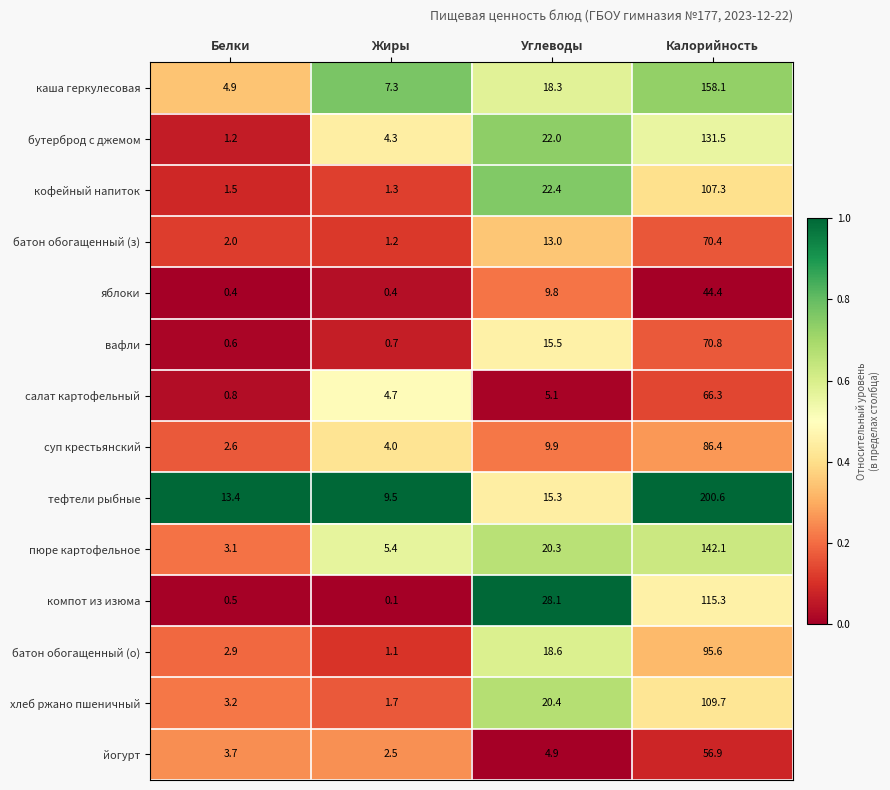

Which label corresponds to the largest value in the chart?

Калорийность